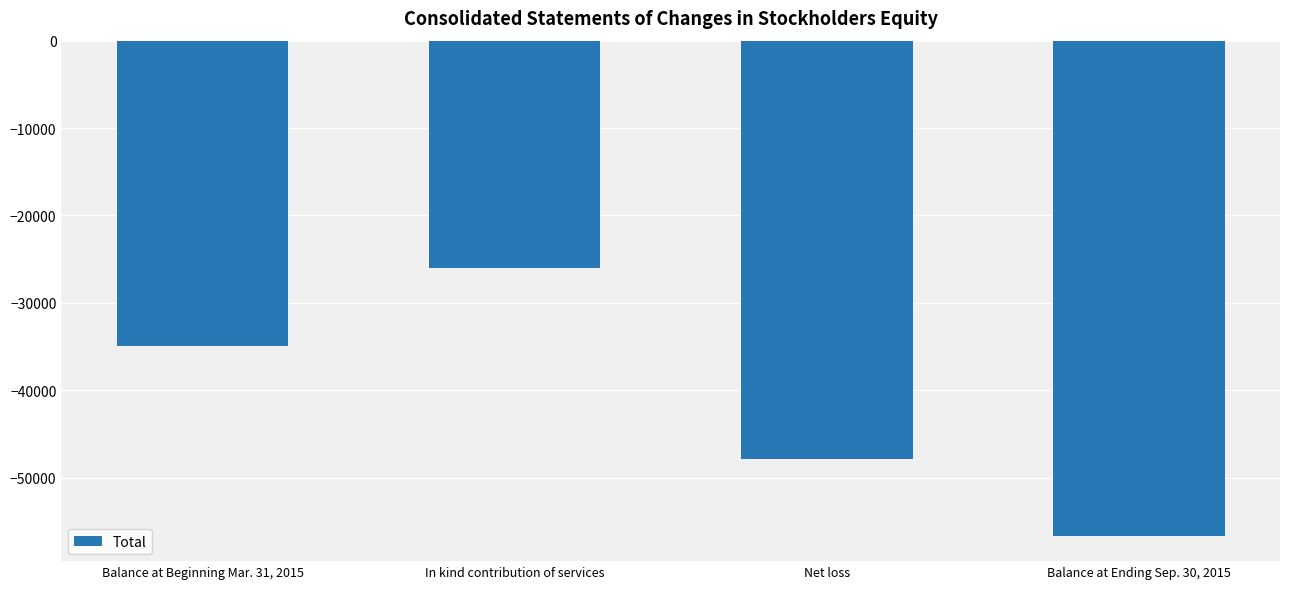

Where is the data nearest to the value -41364?

Balance at Beginning Mar. 31, 2015